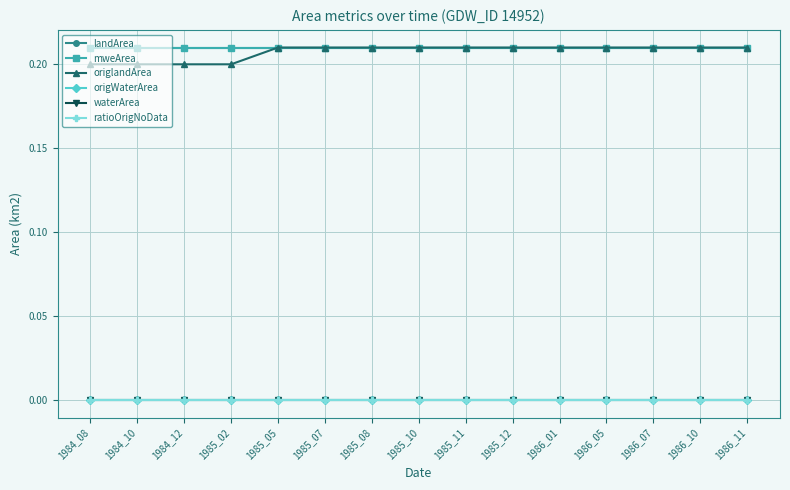

Is this an area chart (filled region under the line)?

No